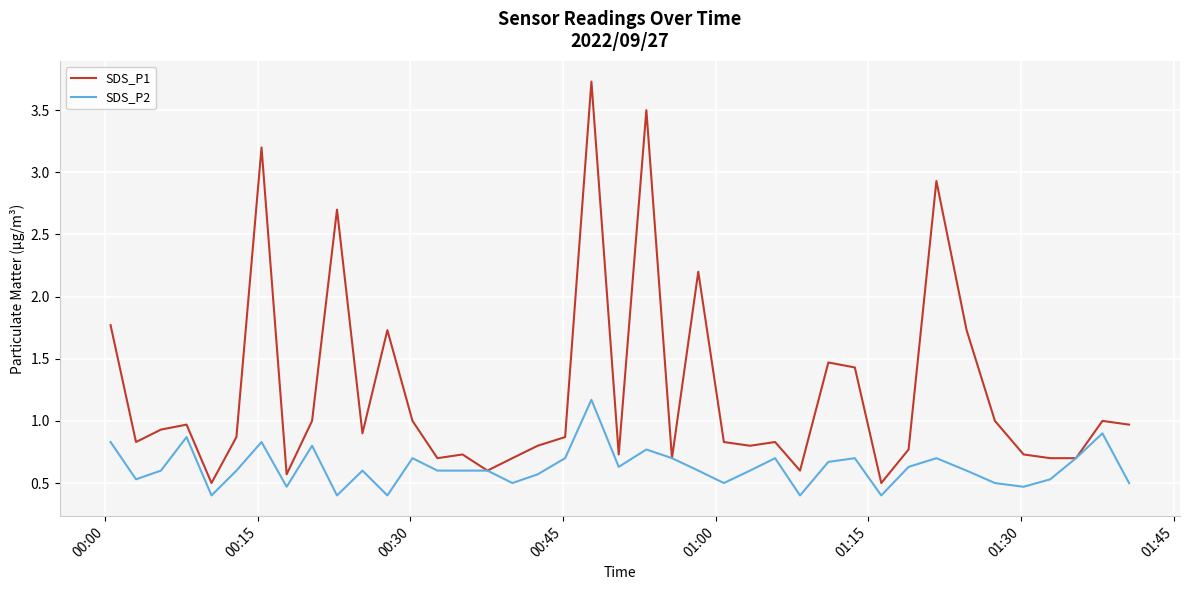

What is the average value of the SDS_P1 series?

1.2